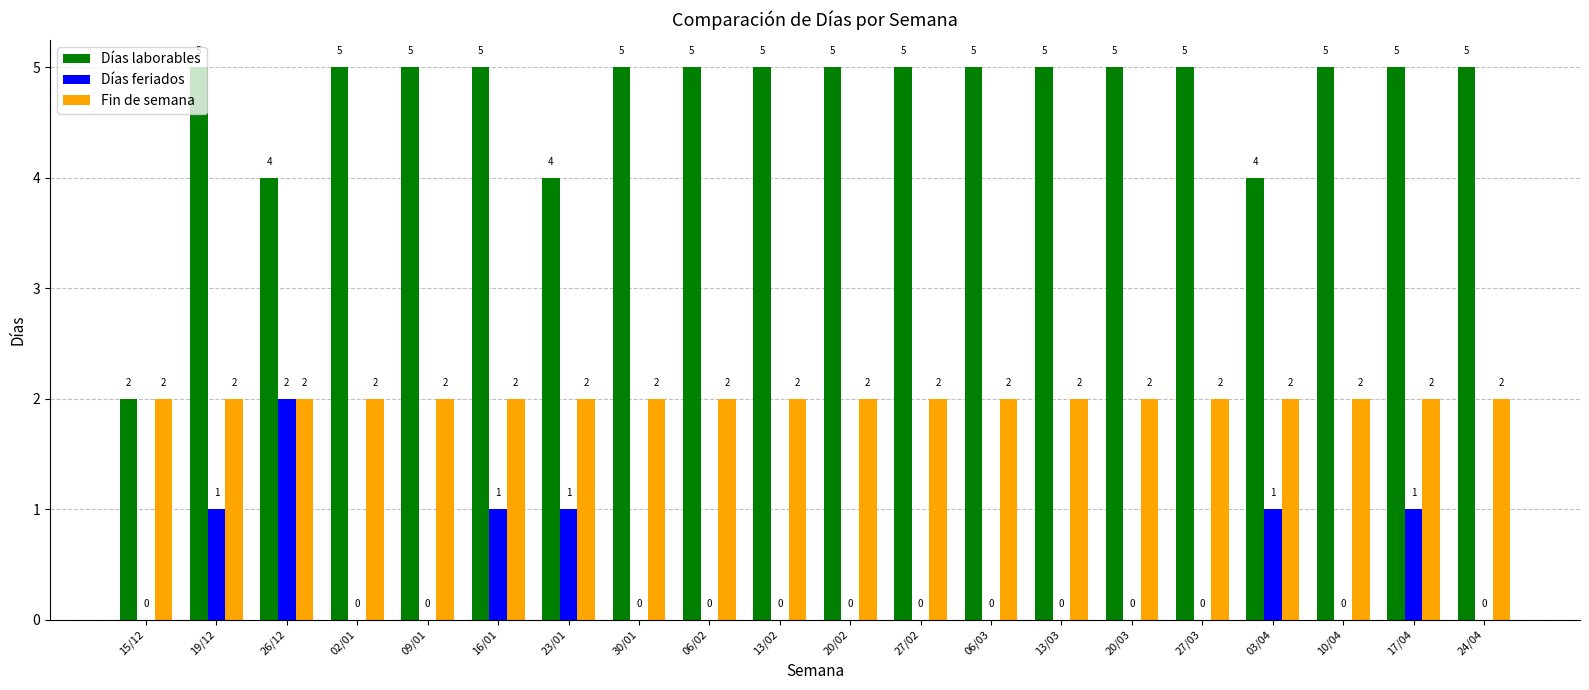

Reading right to left, extract all data points from this chart.

Días laborables: 5	5	5	4	5	5	5	5	5	5	5	5	5	4	5	5	5	4	5	2
Días feriados: 0	1	0	1	0	0	0	0	0	0	0	0	0	1	1	0	0	2	1	0
Fin de semana: 2	2	2	2	2	2	2	2	2	2	2	2	2	2	2	2	2	2	2	2